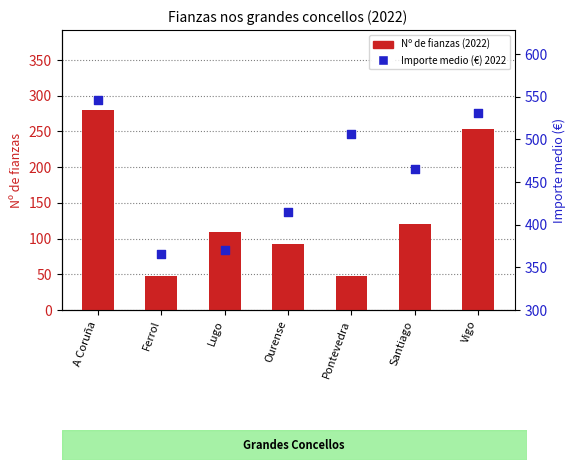

Which series reaches the maximum Y coordinate?

Importe medio (€) 2022